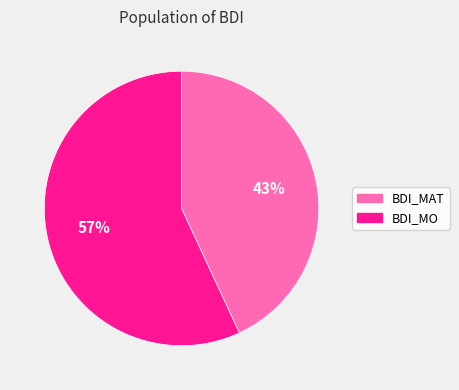

Which category has the smallest portion of the pie?

BDI_MAT